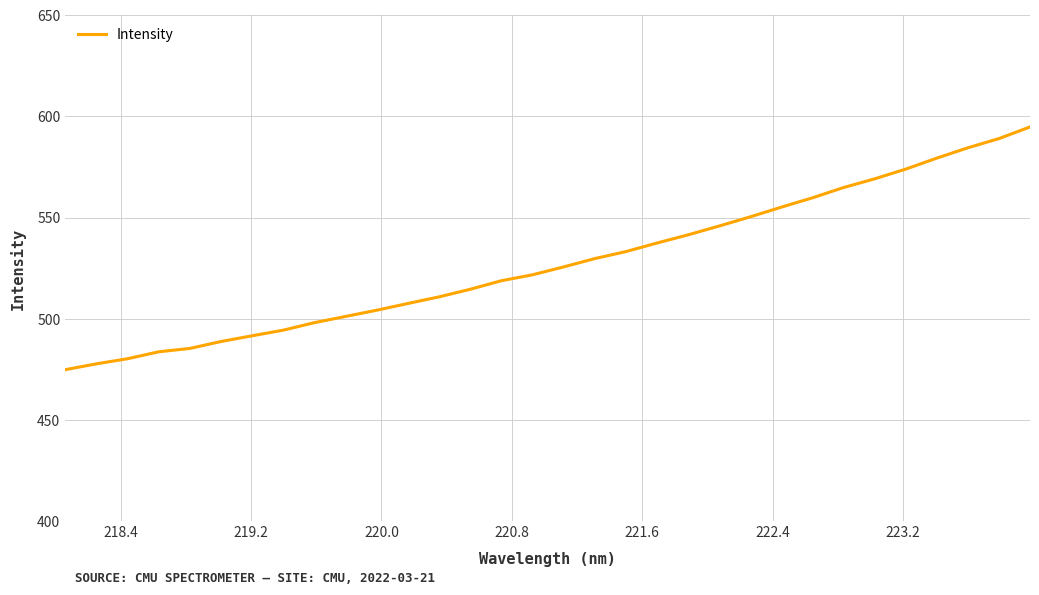

Count the number of data series in this chart.

1